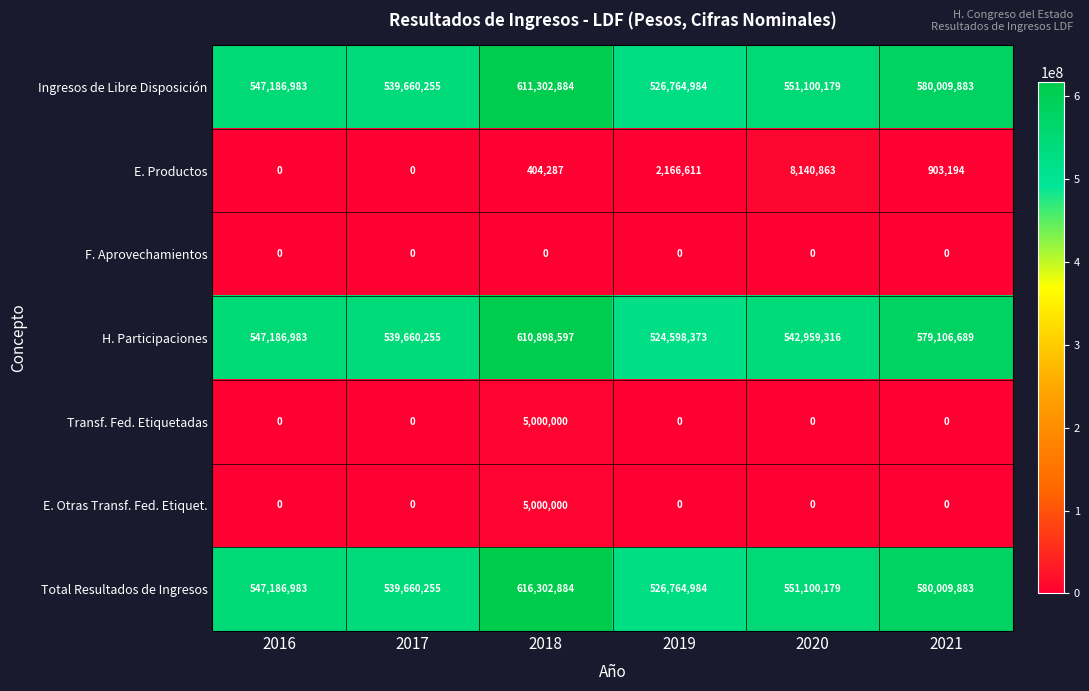

List the labels in order of H. Participaciones value, smallest first.

2019, 2017, 2020, 2016, 2021, 2018